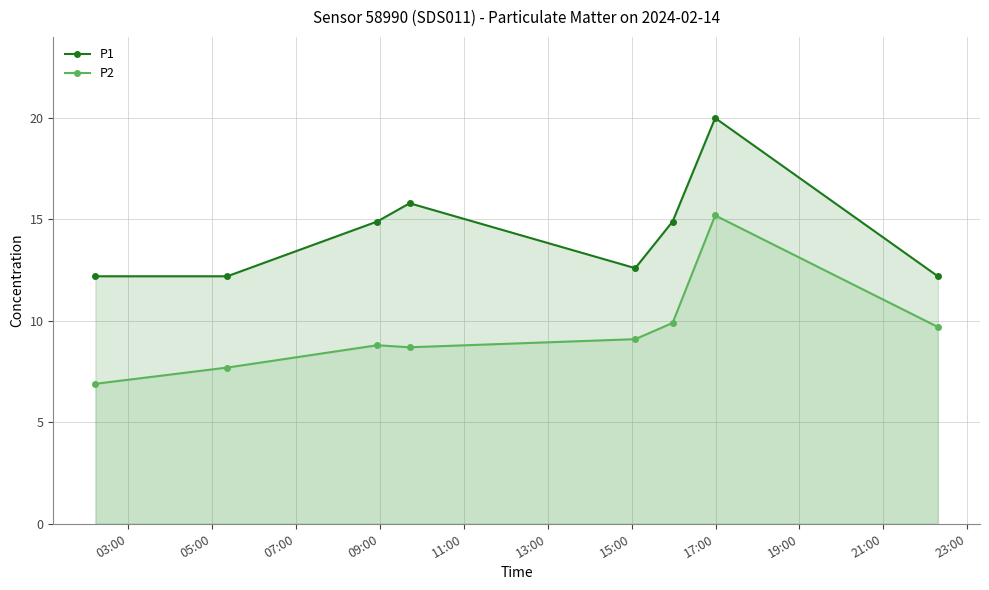

In P2, how many points are higher than both neighbors (excluding endpoints)?

2